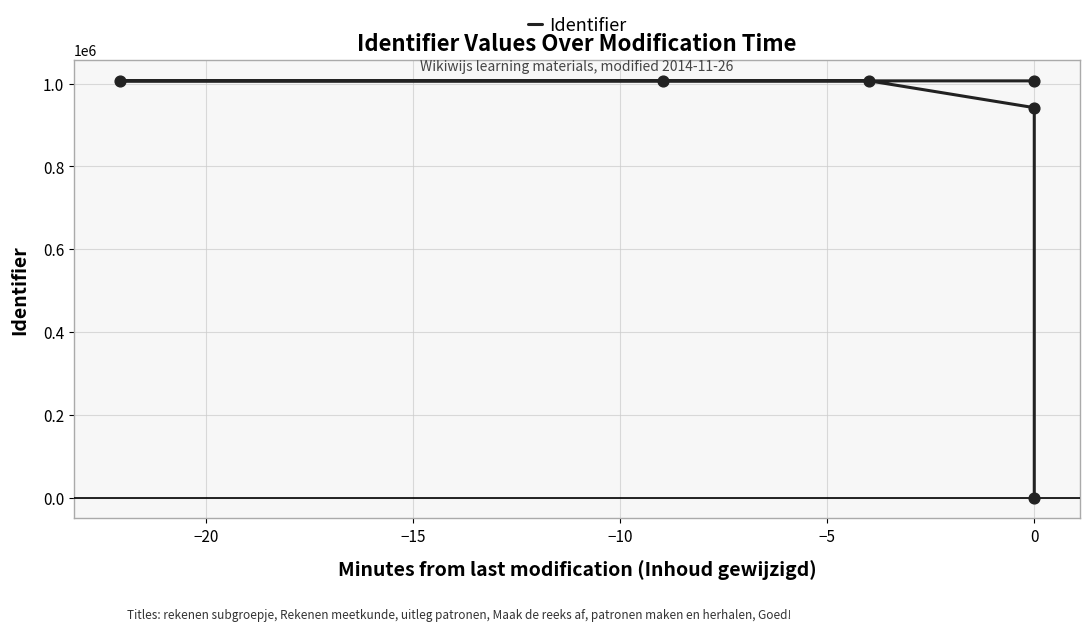

What is the change in value from −5 to 0?

+31